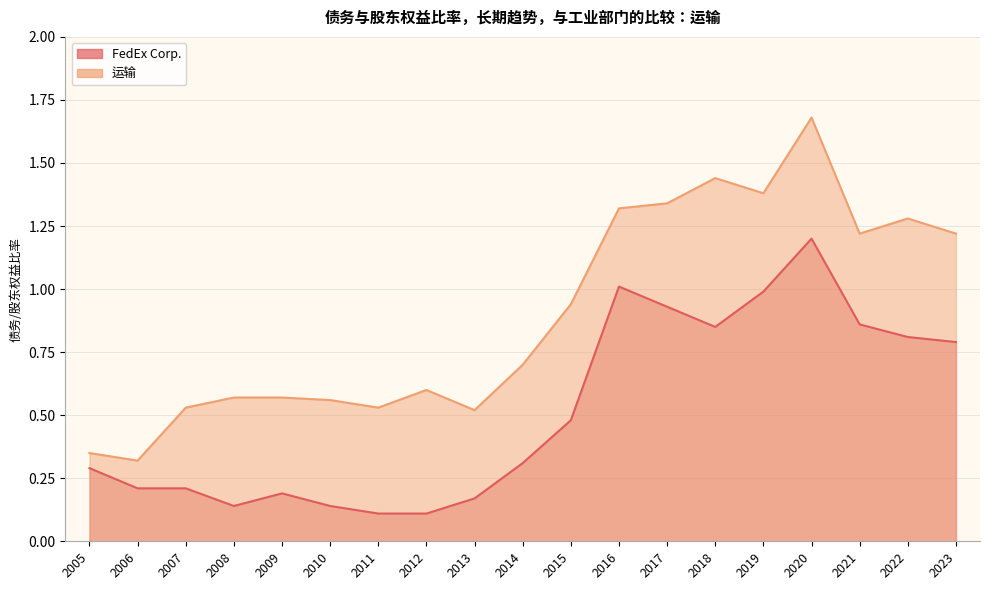

True or false: 运输 and FedEx Corp. cross at least once.

False